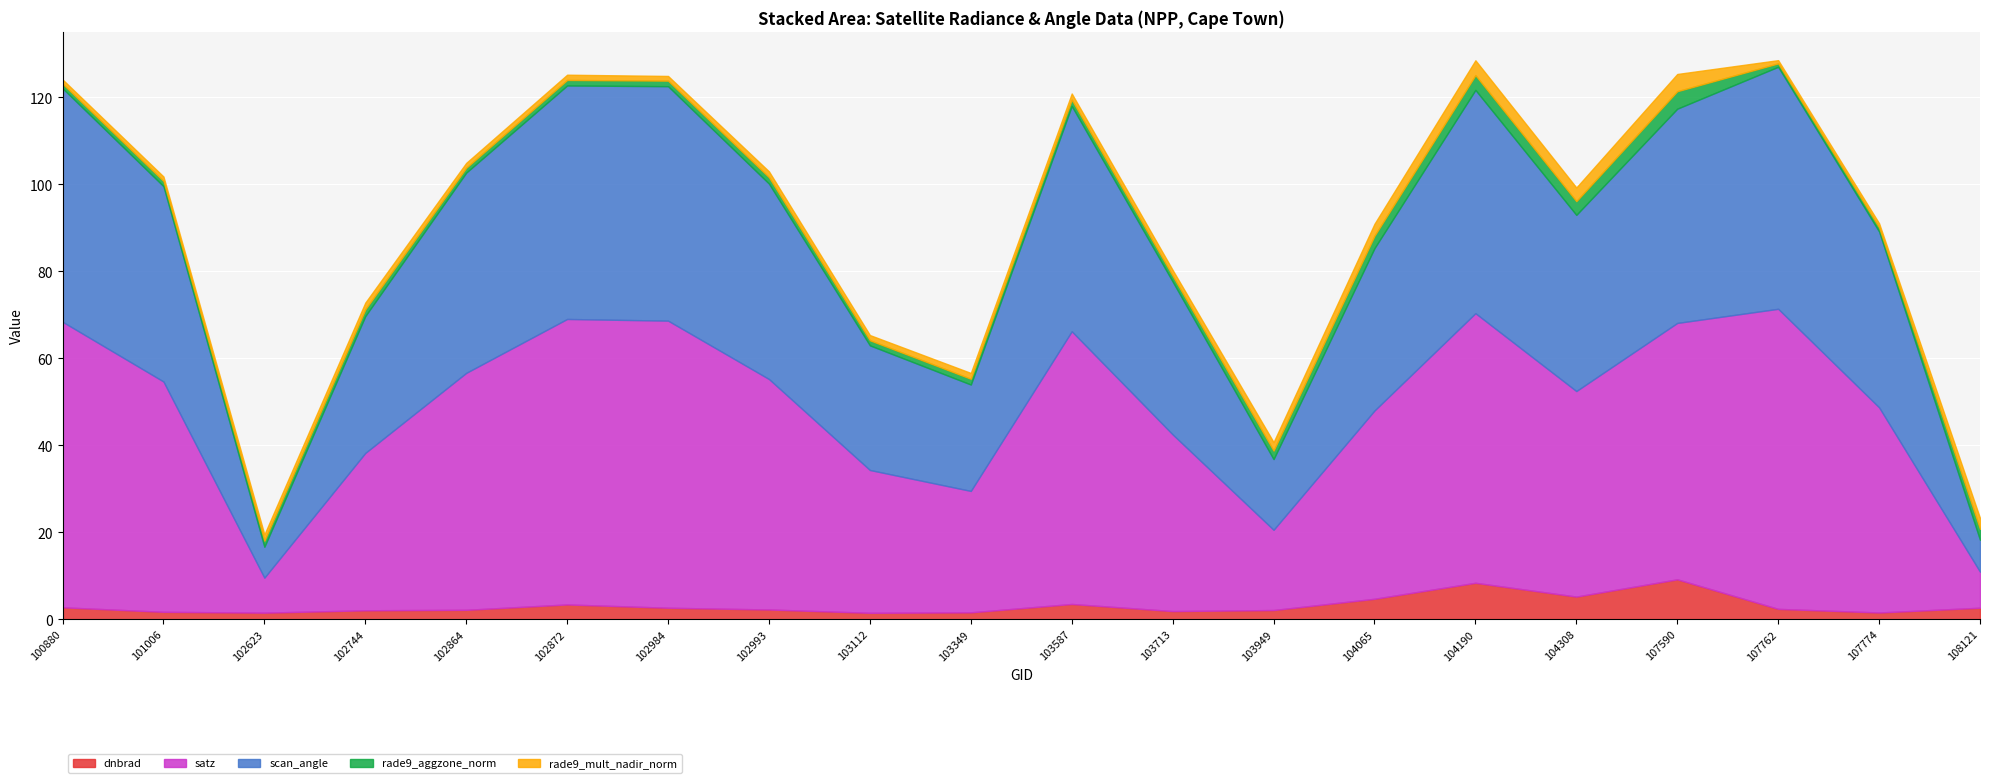

What is the approximate value of rade9_aggzone_norm at 103112?

1.2